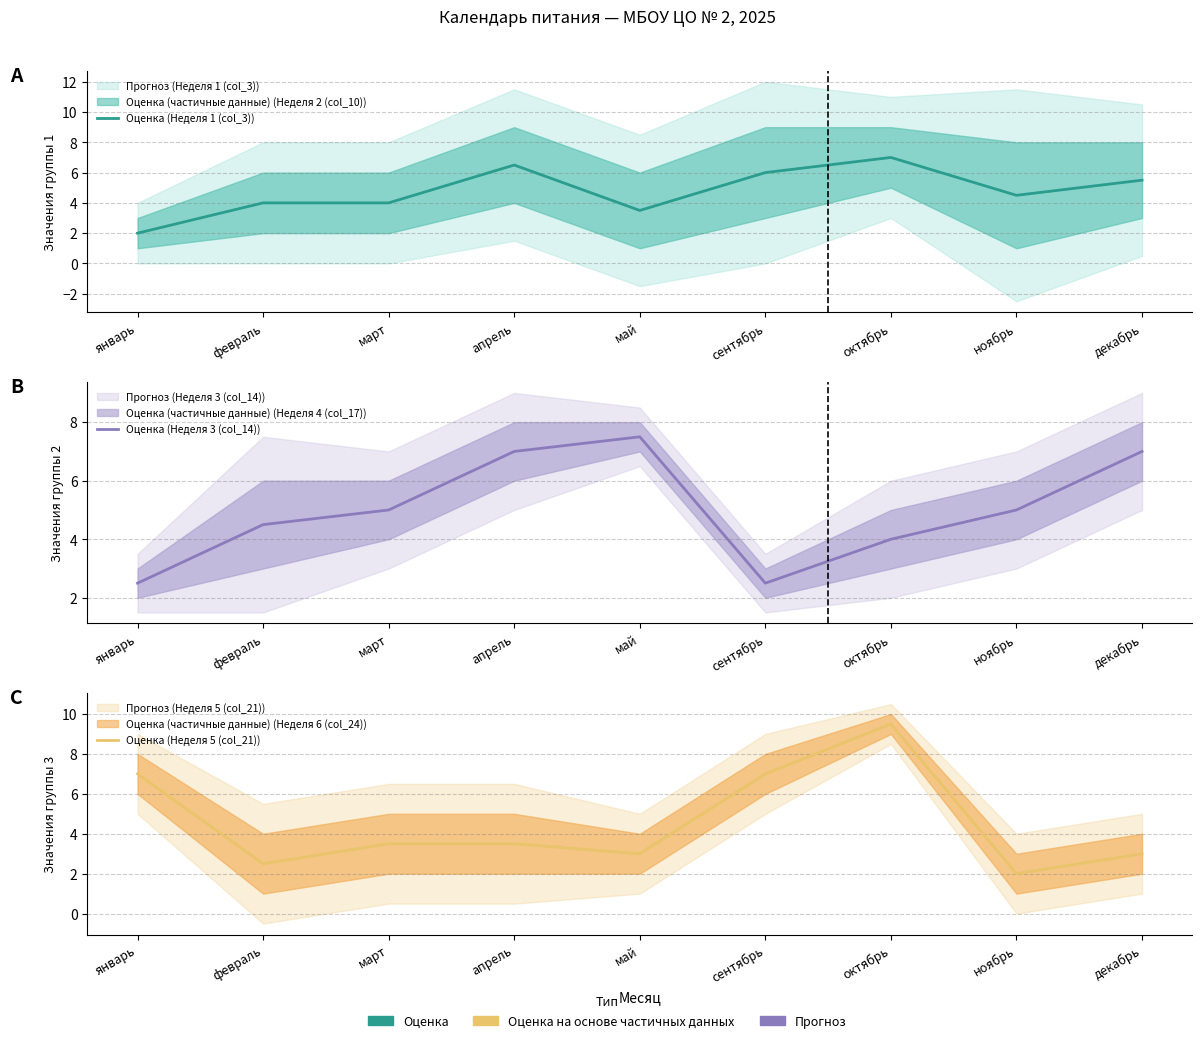

Reading left to right, transcribe all the data shown in this chart.

Оценка (Неделя 1 (col_3)): январь=2.0	февраль=4.0	март=4.0	апрель=6.5	май=3.5	сентябрь=6.0	октябрь=7.0	ноябрь=4.5	декабрь=5.5
Оценка (Неделя 3 (col_14)): январь=2.5	февраль=4.5	март=5.0	апрель=7.0	май=7.5	сентябрь=2.5	октябрь=4.0	ноябрь=5.0	декабрь=7.0
Оценка (Неделя 5 (col_21)): январь=7.0	февраль=2.5	март=3.5	апрель=3.5	май=3.0	сентябрь=7.0	октябрь=9.5	ноябрь=2.0	декабрь=3.0